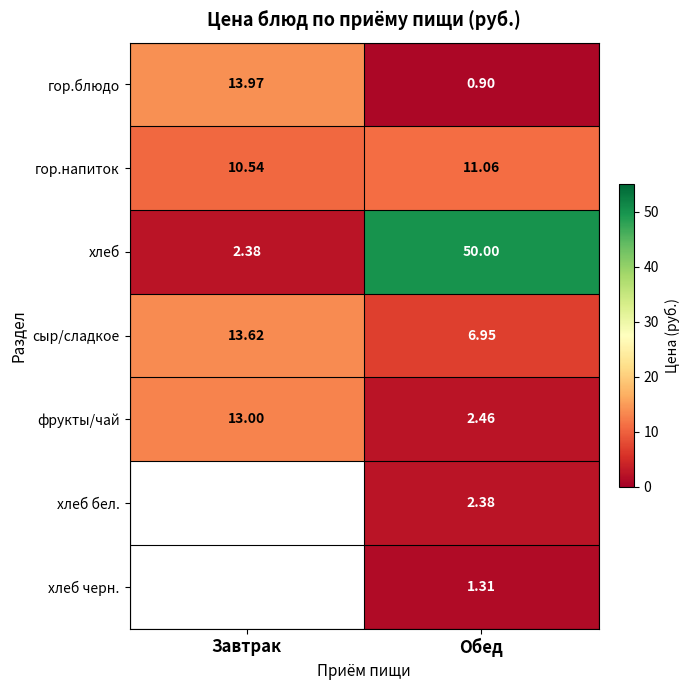

Rank the series at Обед from highest to lowest value.

хлеб, гор.напиток, сыр/сладкое, фрукты/чай, хлеб бел., хлеб черн., гор.блюдо